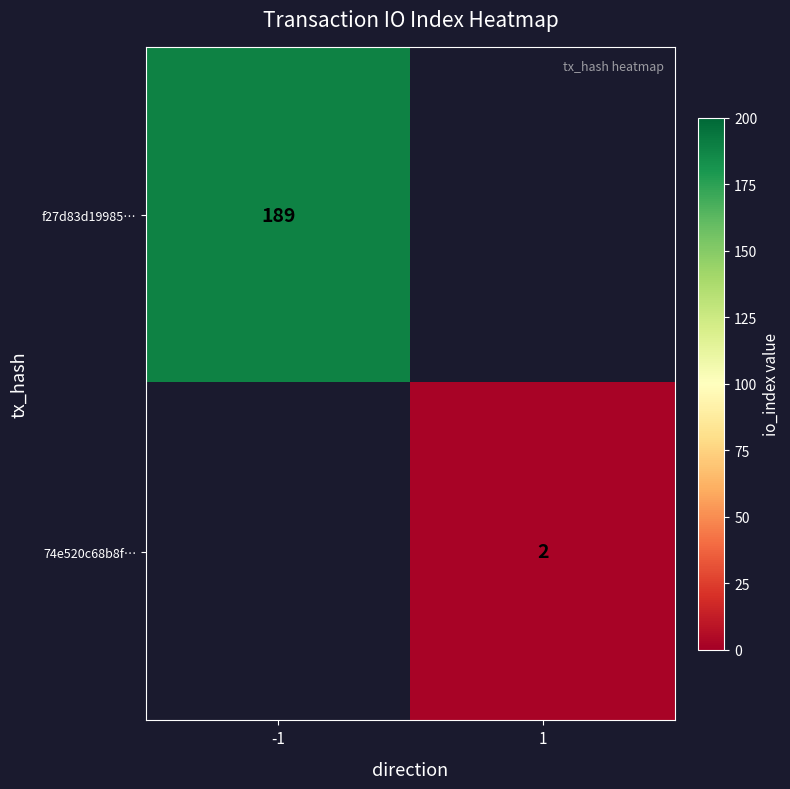

True or false: 74e520c68b8f… has a value of 3 at 1.

False